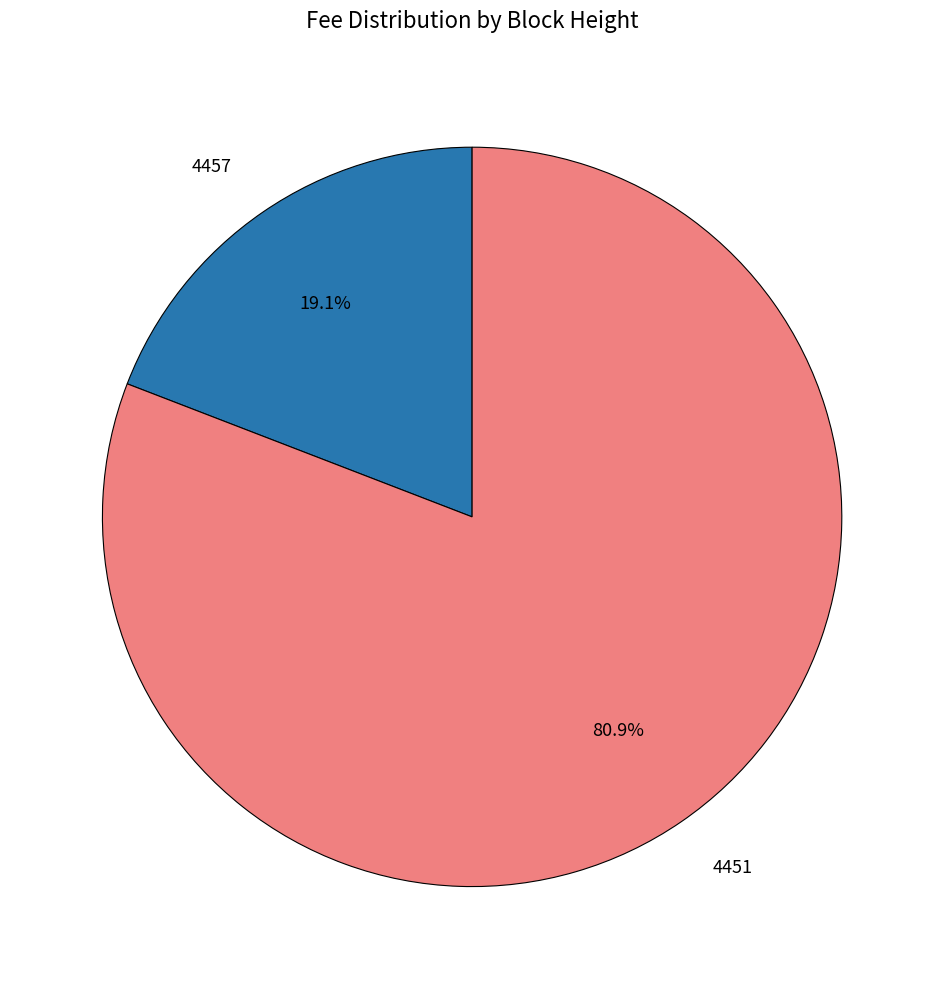

What is the ratio of the value at 4457 to the value at 4451?

0.2